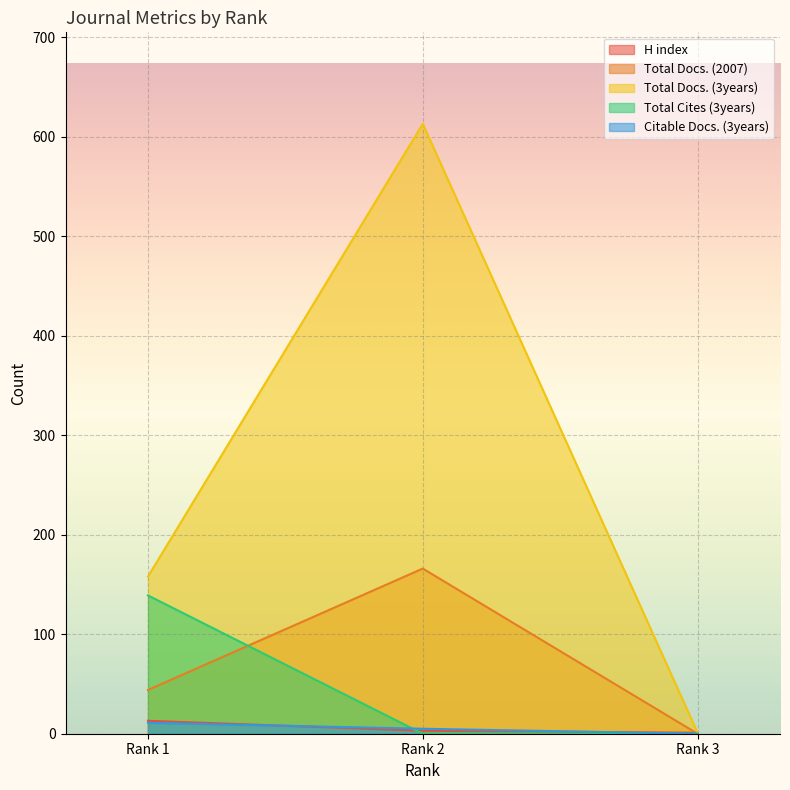

The Total Docs. (3years) series shows 1 at Rank 3. True or false?

False